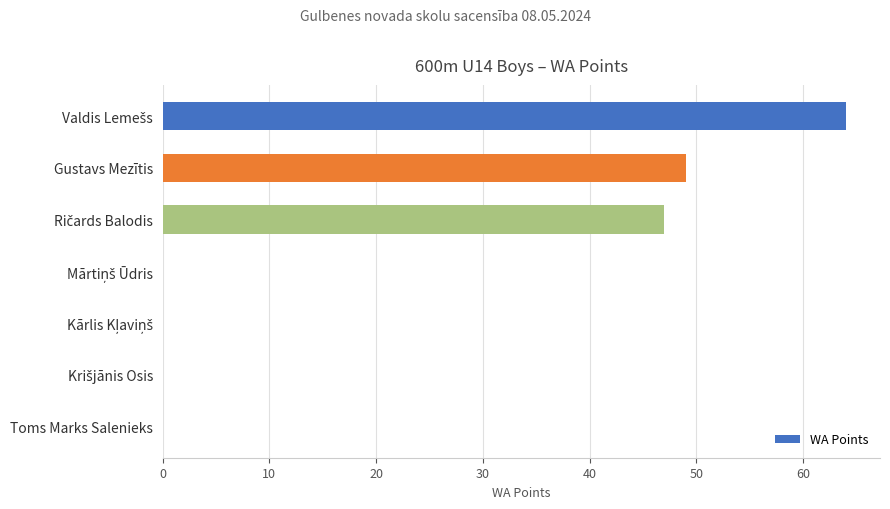

How many data points does each series have?

7